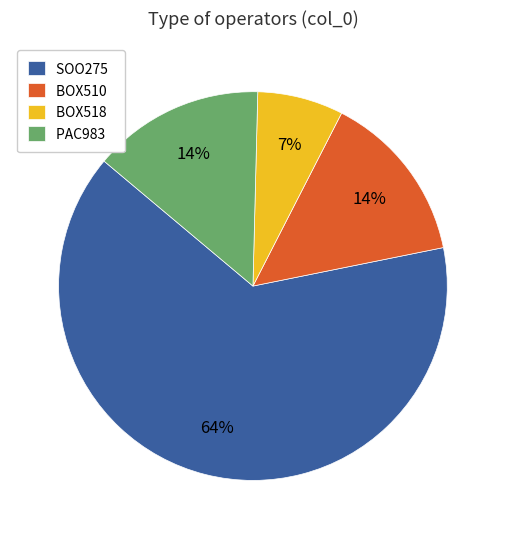

What percentage is the BOX510 slice, to the nearest percent?

14%